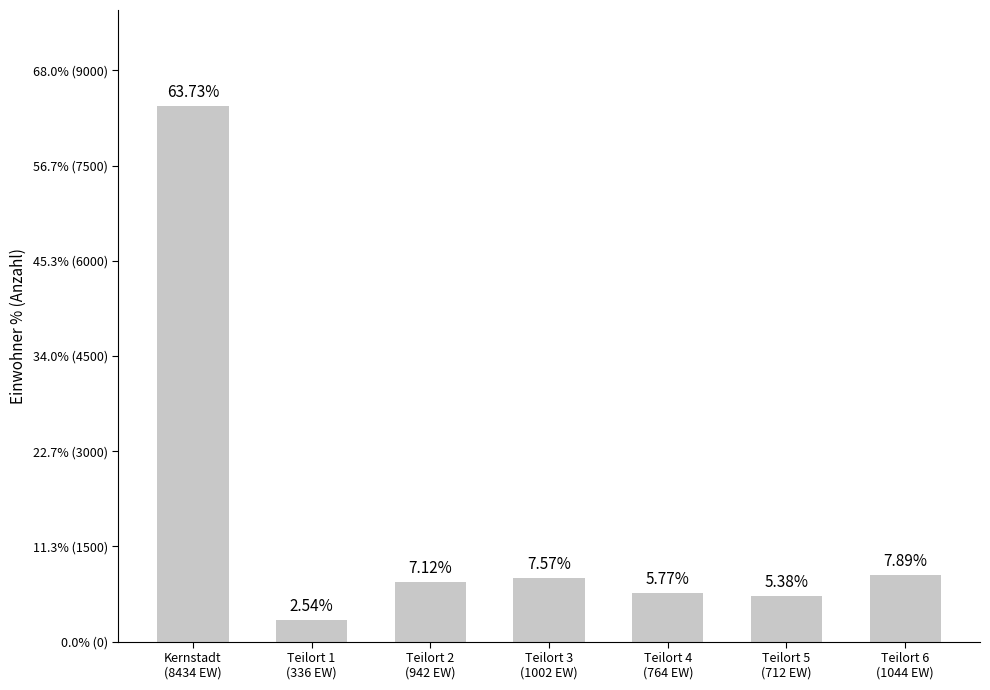

The chart shows a value of 764 at Teilort 4
(764 EW). True or false?

True